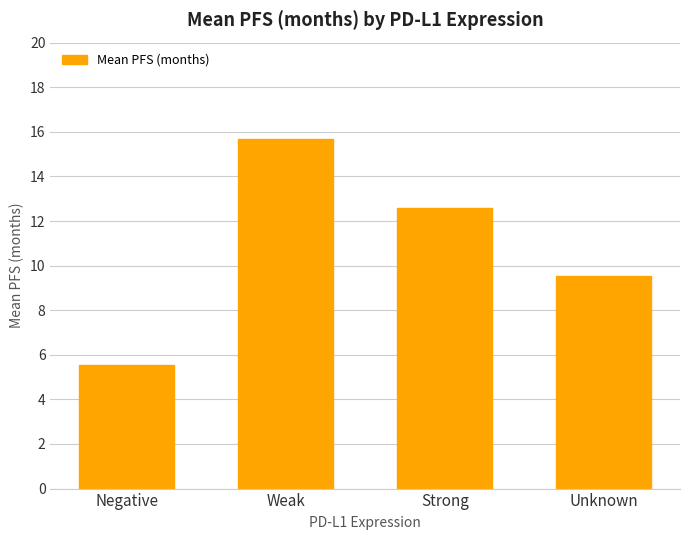

True or false: the data shows 9.6 at Unknown.

True